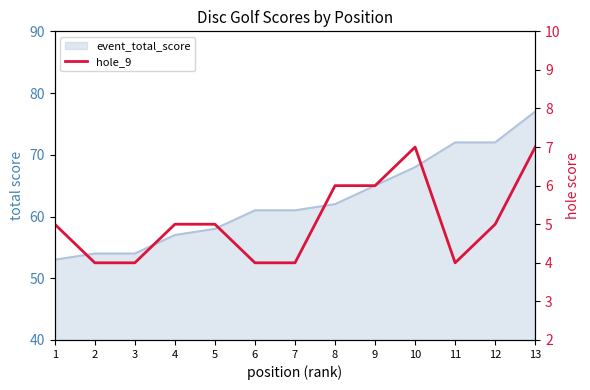

True or false: the data shows 6 at 9.

True